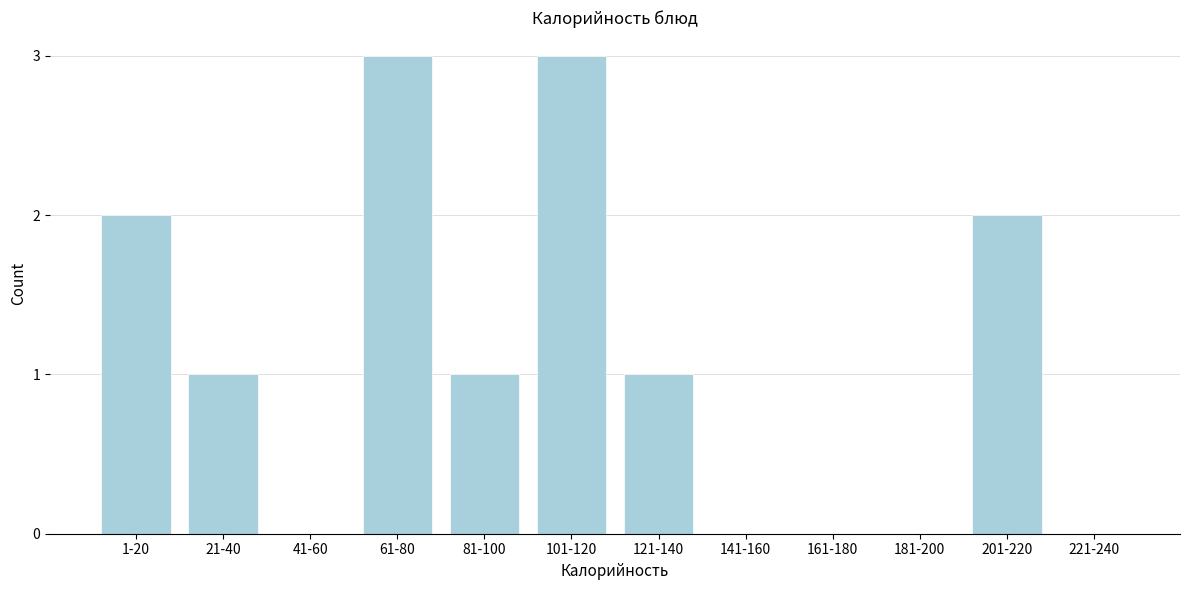

Reading right to left, what are all the values shown in this chart?

221-240=0	201-220=2	181-200=0	161-180=0	141-160=0	121-140=1	101-120=3	81-100=1	61-80=3	41-60=0	21-40=1	1-20=2